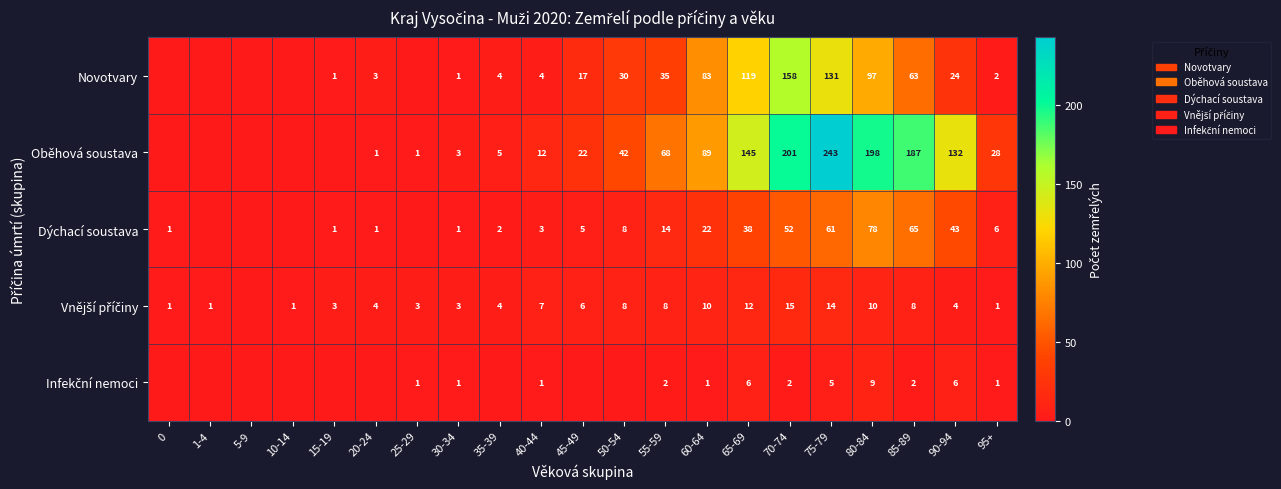

At which category does the chart reach its peak across all series?

75-79